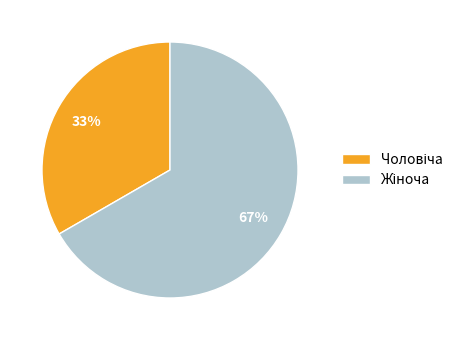

To the nearest percent, what is the average slice percentage?

50%